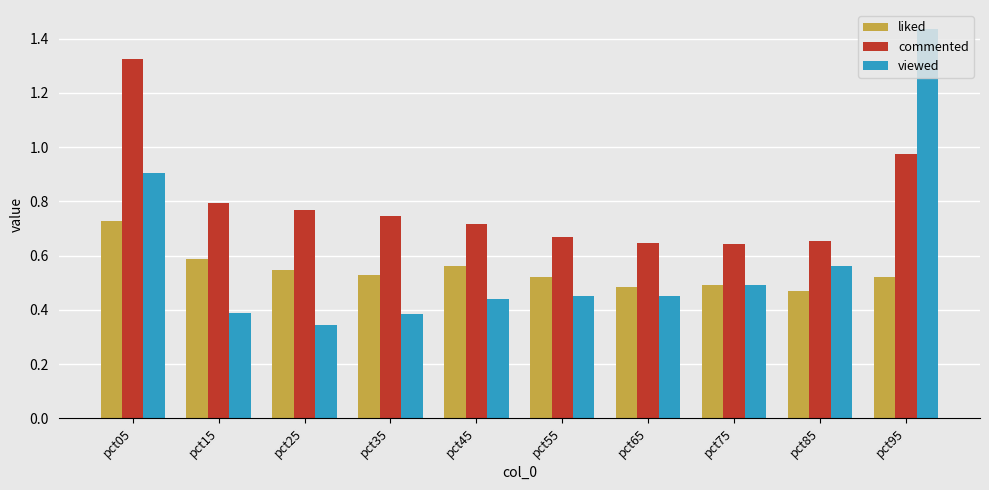

At which label is viewed closest to 0?

pct25